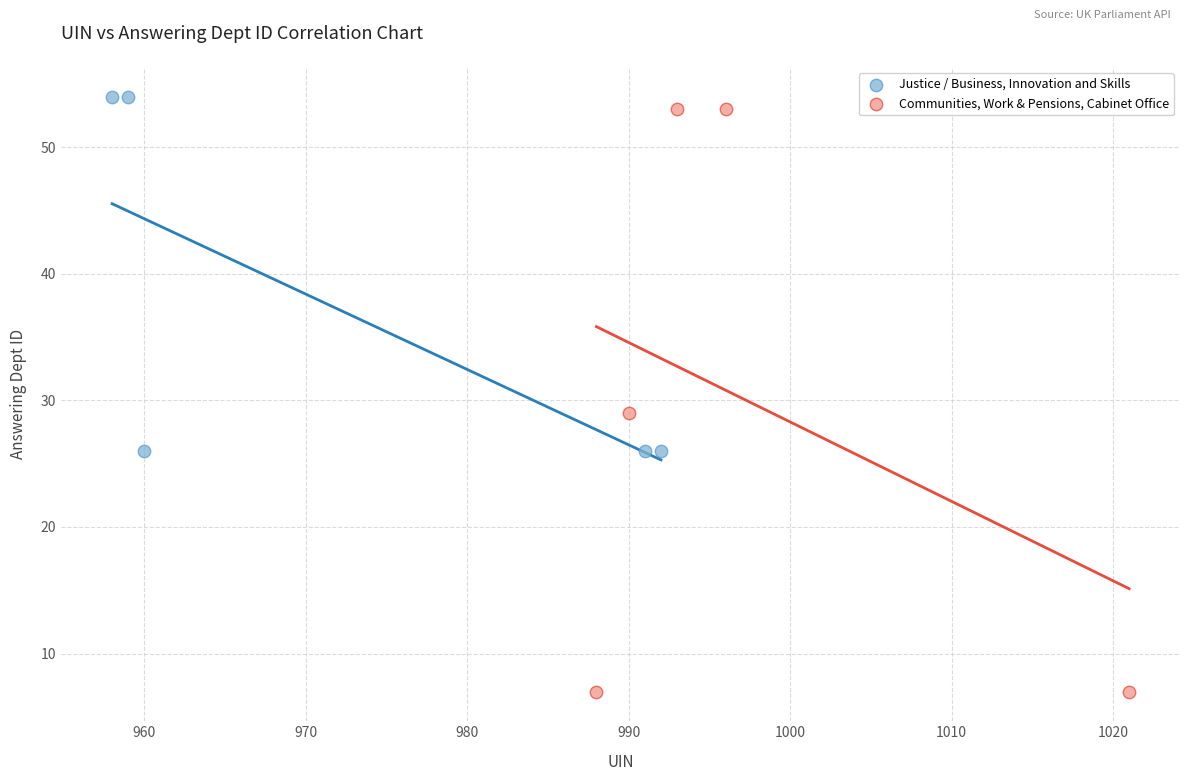

Which series has the widest spread of Y values?

Communities, Work & Pensions, Cabinet Office